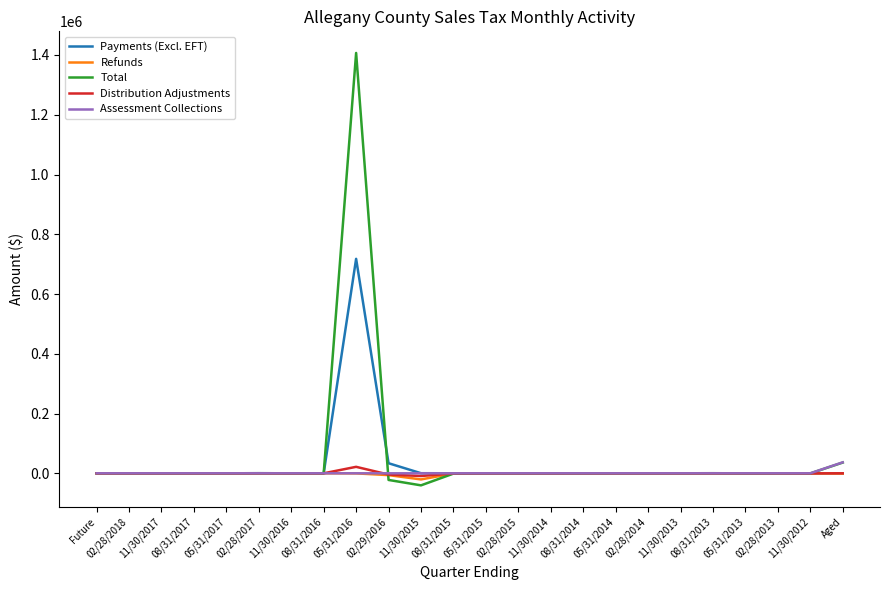

What is the average value of the Distribution Adjustments series?

295.5